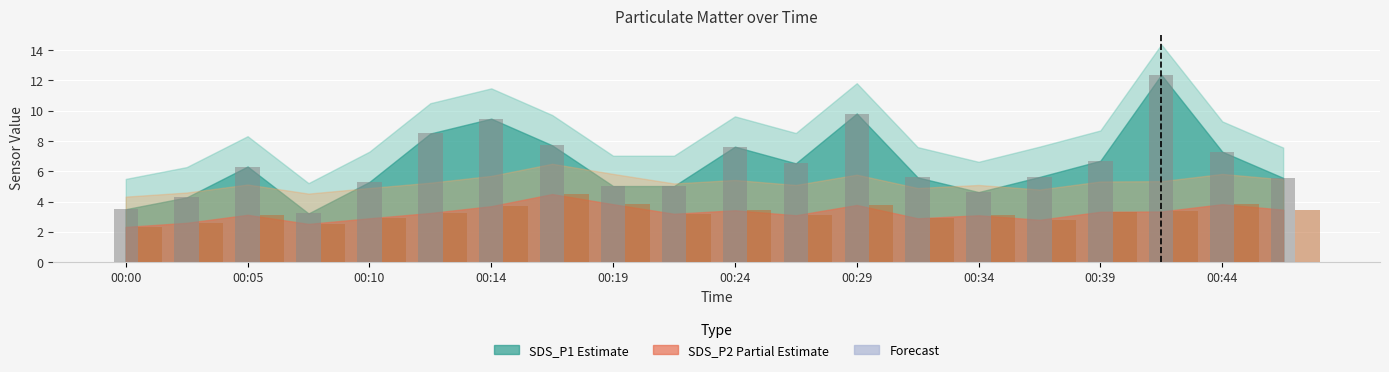

What is the minimum value shown in the chart?

2.3